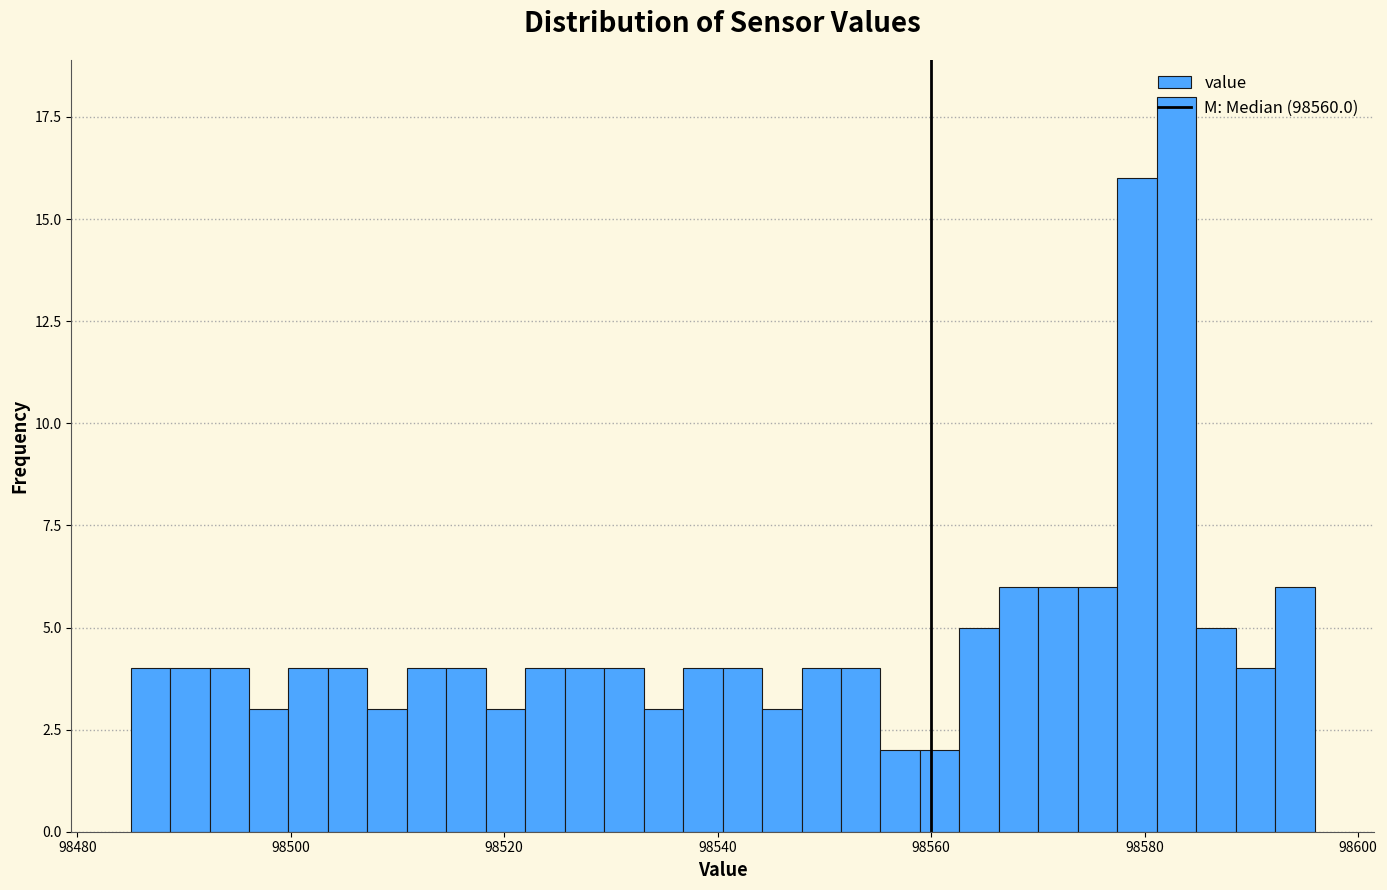

Around what value on the x-axis is the tallest bar? Give the approximate position of its centre, as read against the axis.

98582